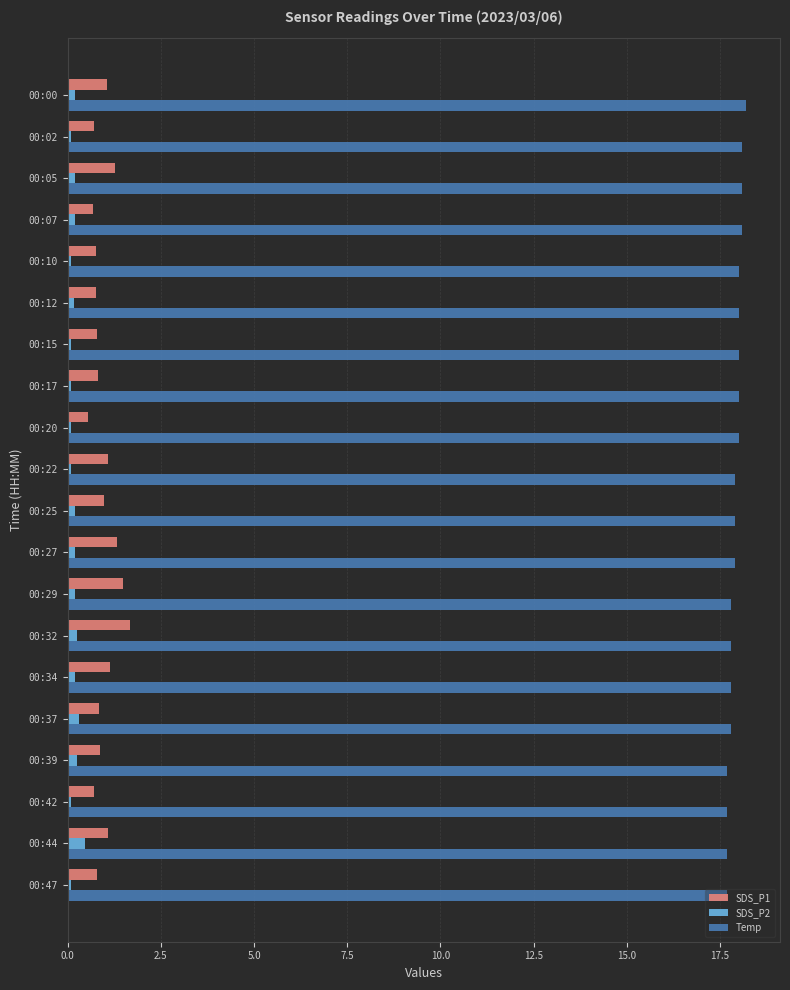

Is it true that Temp equals 10.6 at 00:17?

False